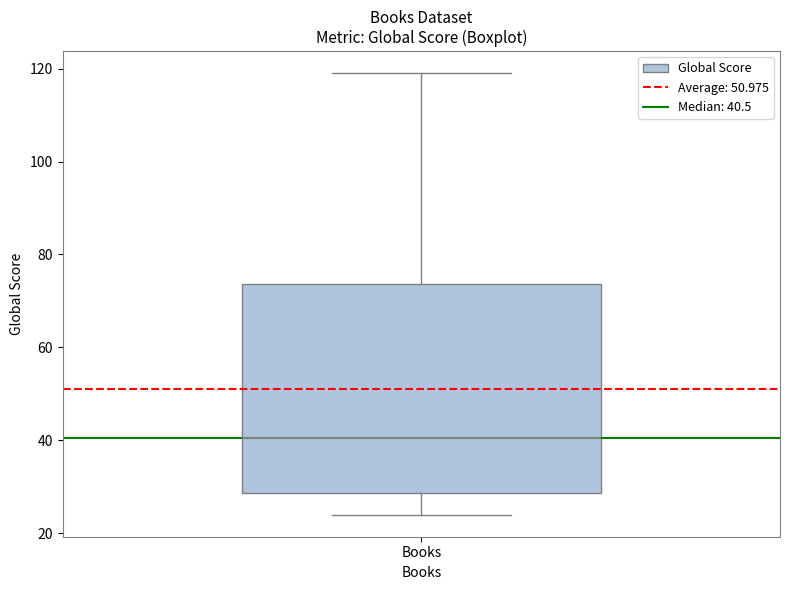

Where does the upper whisker of the box for Books end on the y-axis? The values are not printed on the chart, so give them approximately, as read against the axis.

120